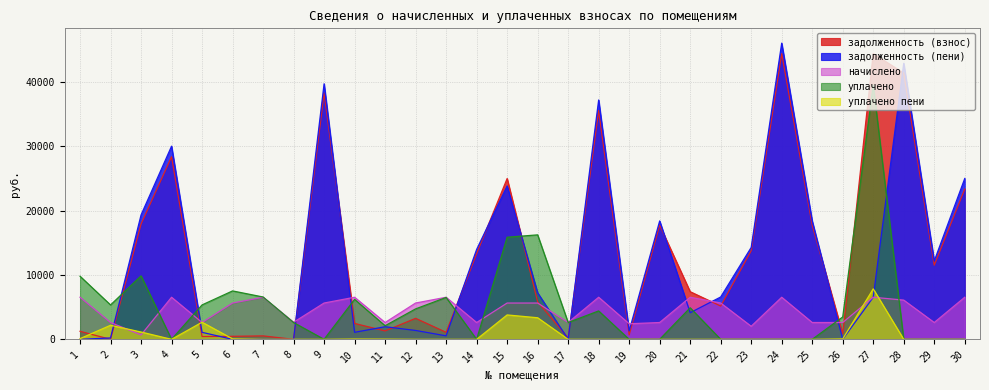

At which category is the sum across all series the highest?

27